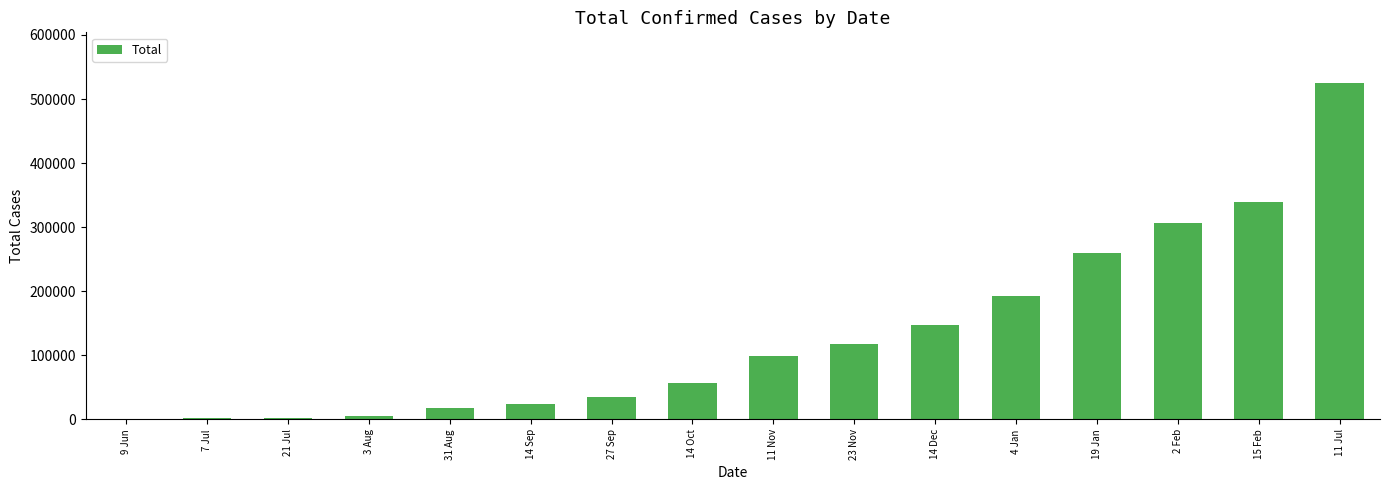

What is the greatest value displayed?

525238